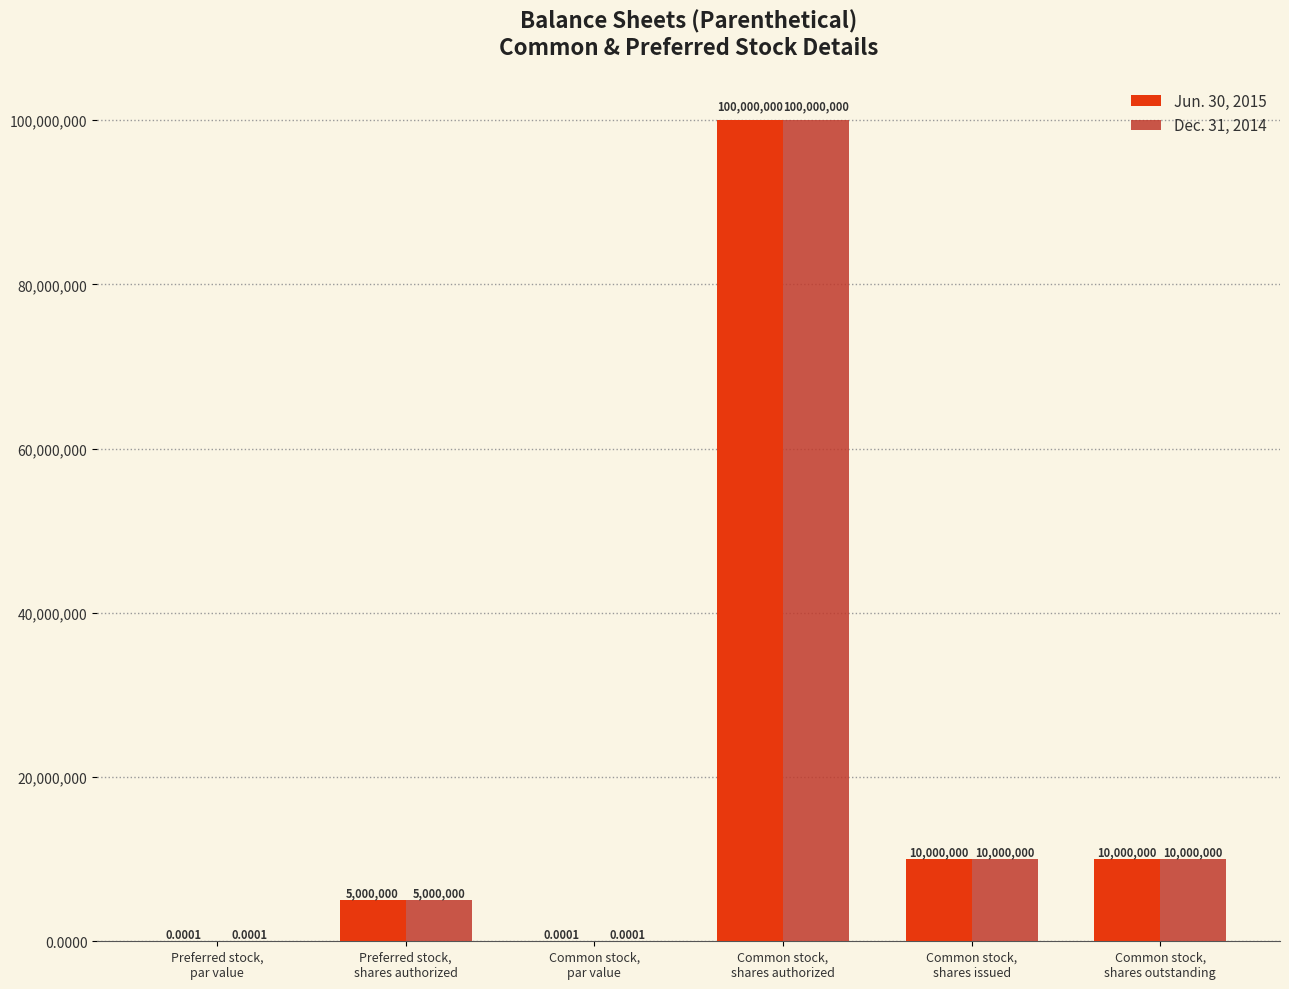

What are all the series names shown in the legend?

Jun. 30, 2015, Dec. 31, 2014